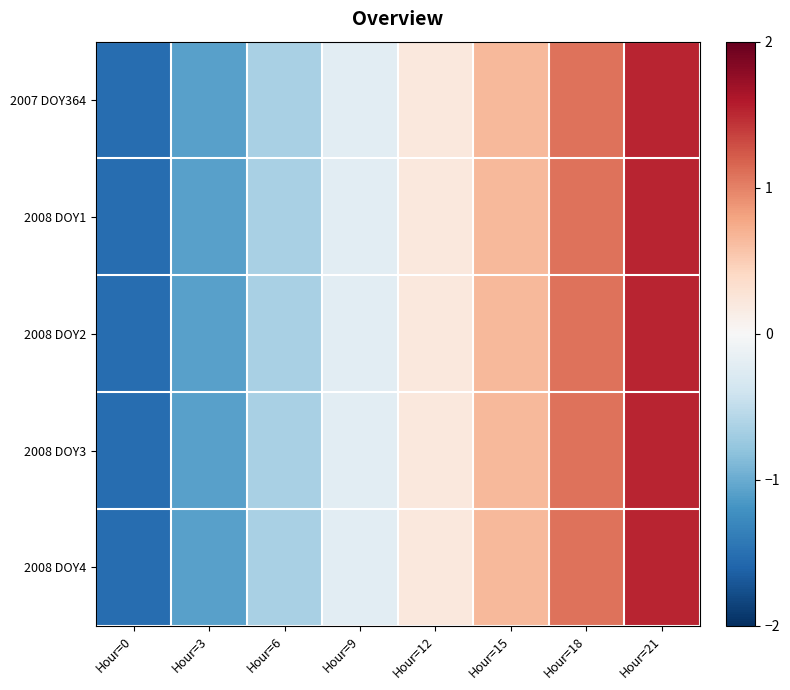

At how many categories does at least one series exceed 0?

4